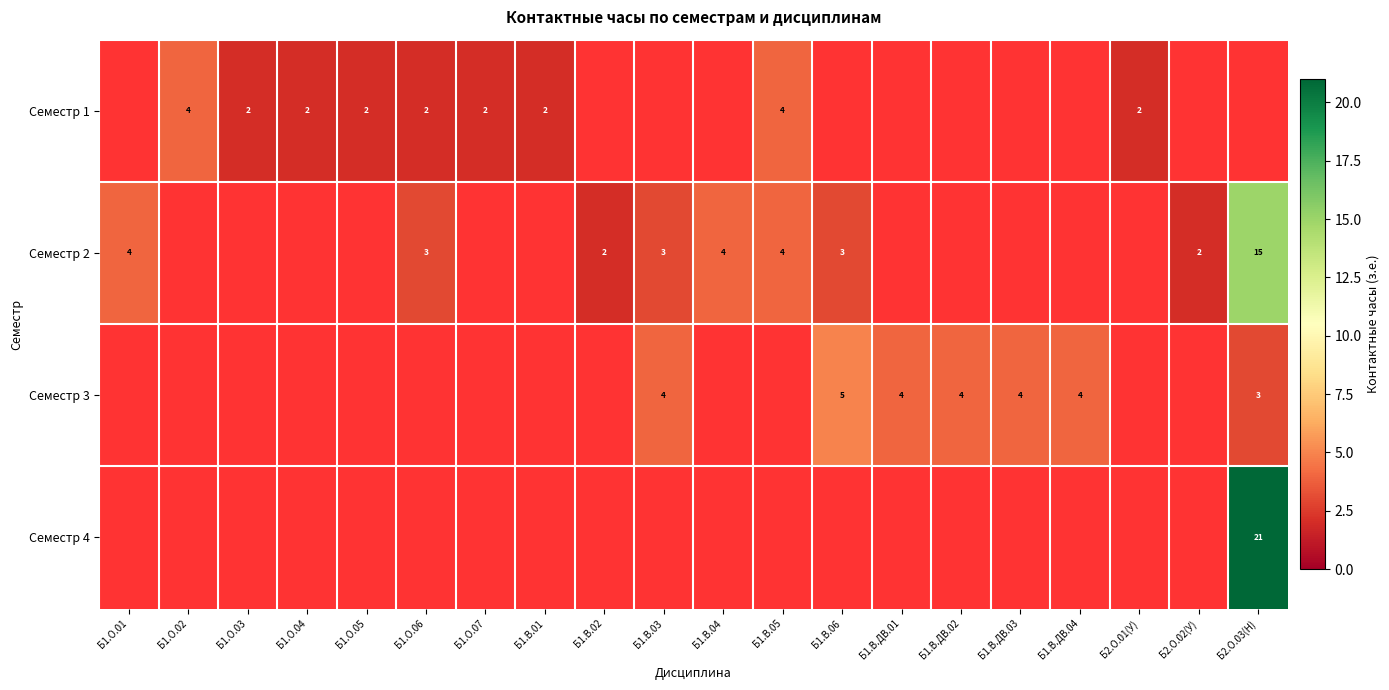

The value of Семестр 1 at Б1.О.03 is 2. True or false?

True